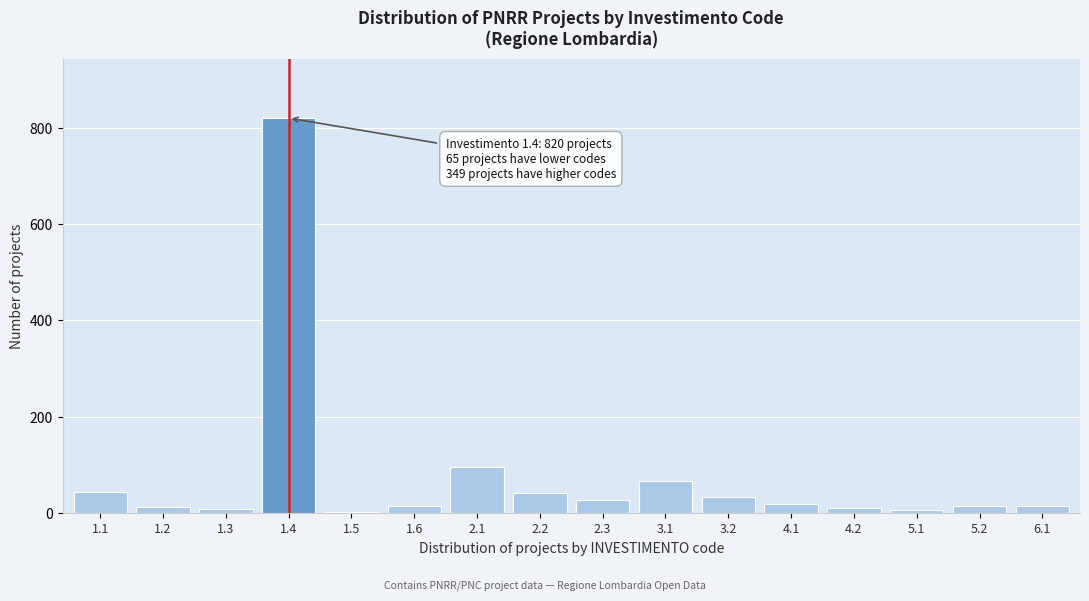

What is the difference between the second highest and minimum values?

92